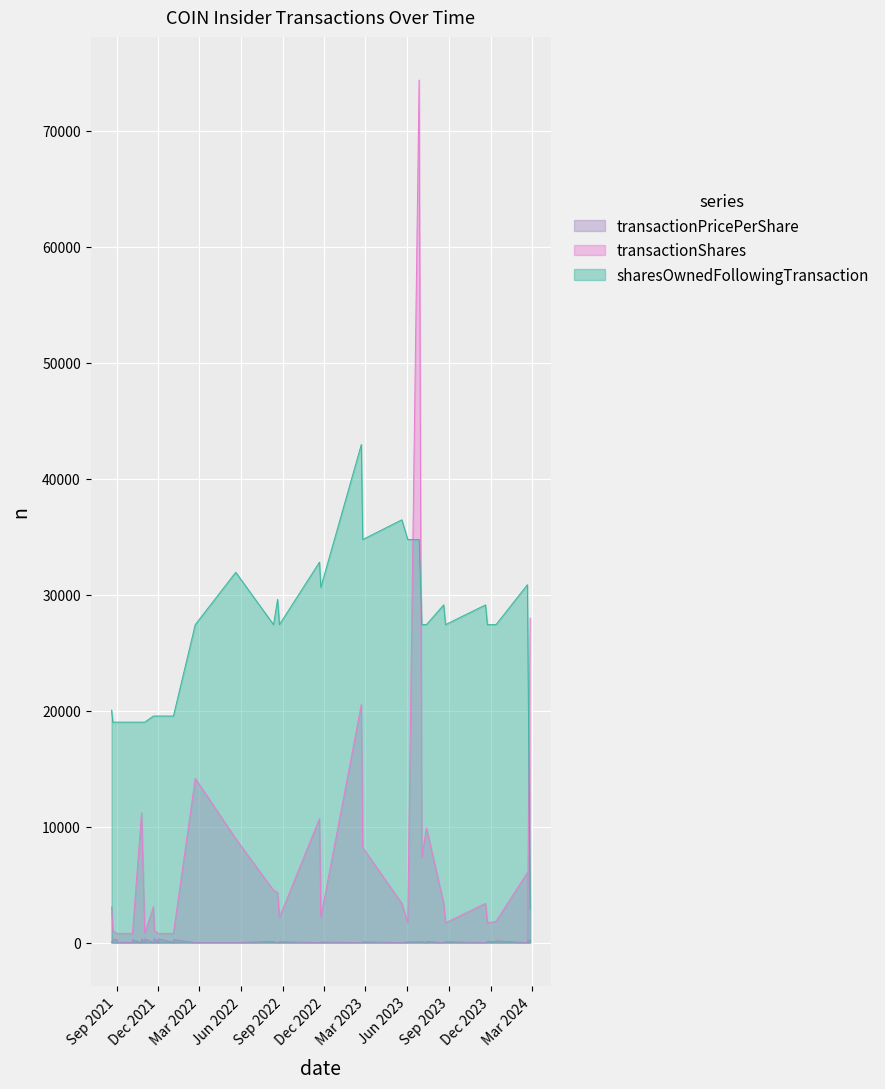

What is the average value of the transactionShares series?

6726.5